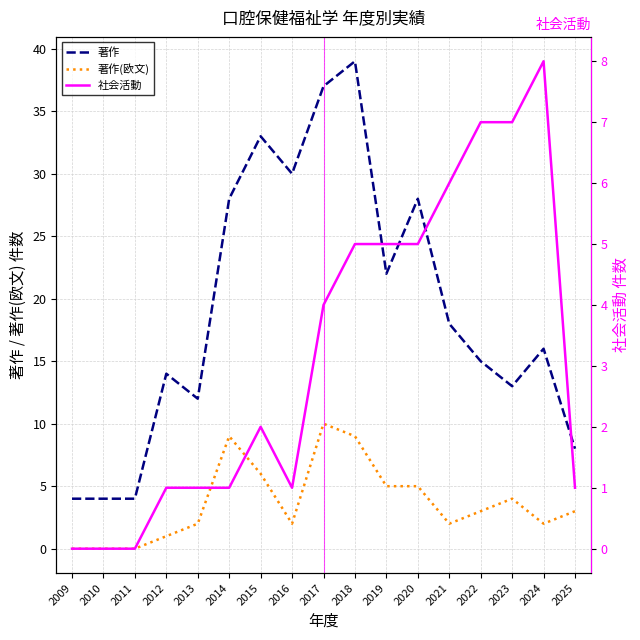

How many series are shown in this chart?

3